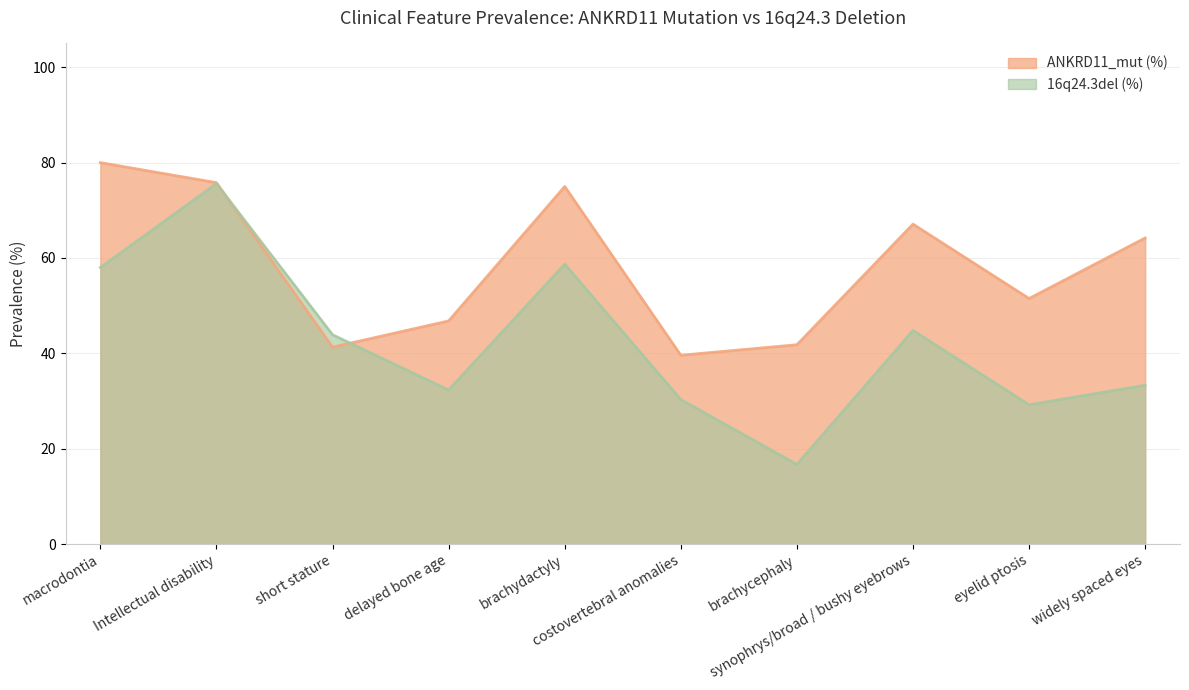

At which category is the sum across all series the highest?

Intellectual disability